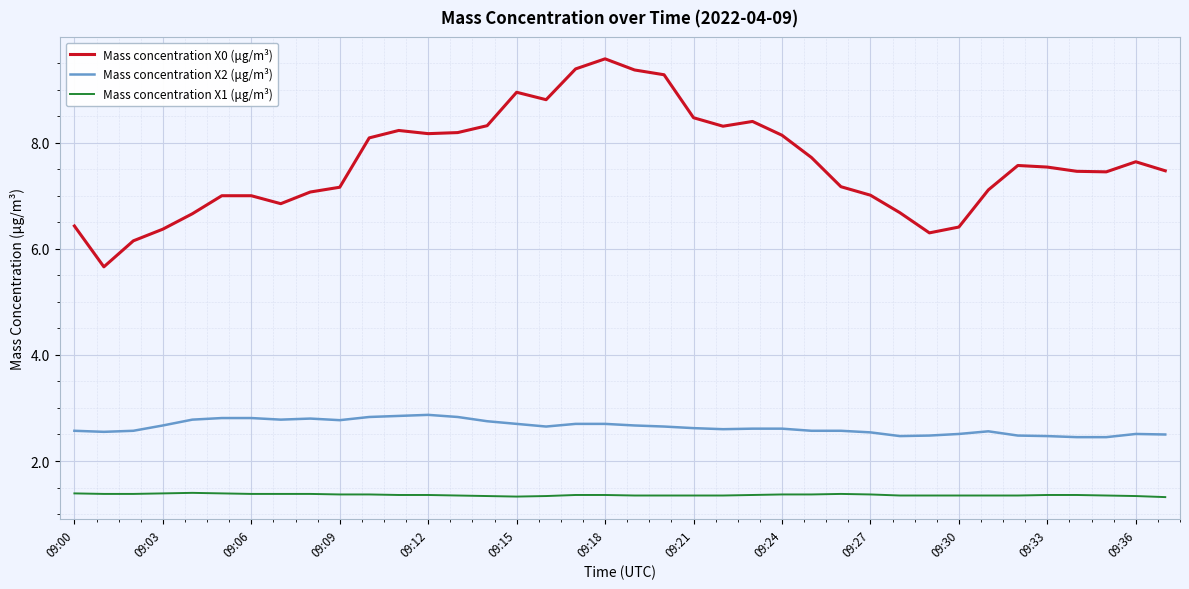

Which series has the largest range (max minus min)?

Mass concentration X0 (μg/m³)